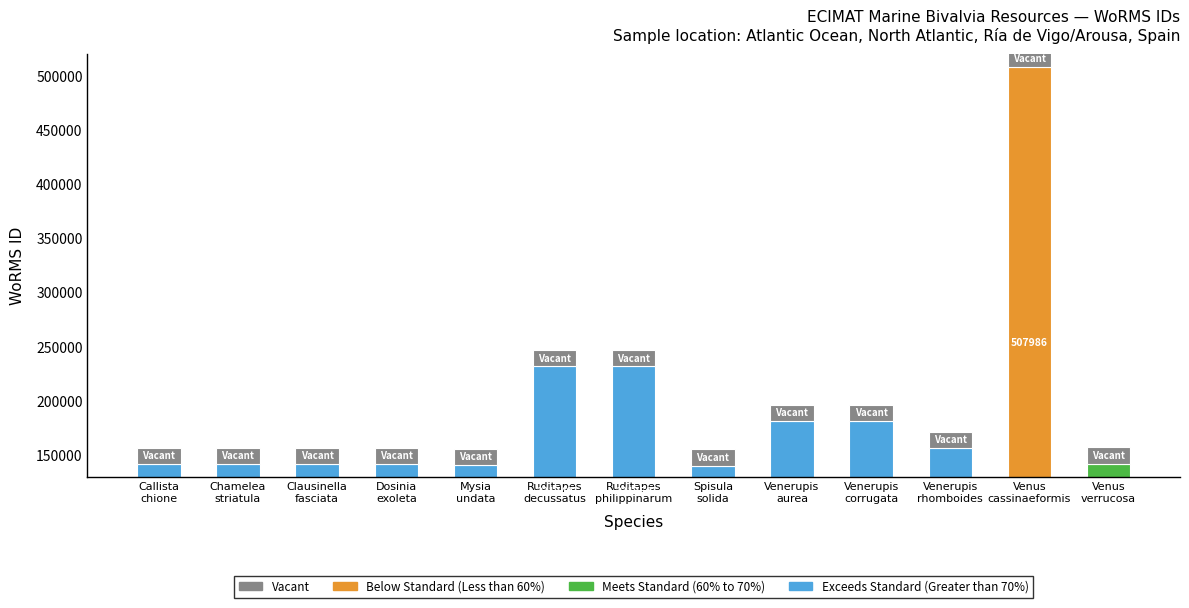

Rank the categories by Vacant (cap) value from lowest to highest.

Callista
chione, Chamelea
striatula, Clausinella
fasciata, Dosinia
exoleta, Mysia
undata, Ruditapes
decussatus, Ruditapes
philippinarum, Spisula
solida, Venerupis
aurea, Venerupis
corrugata, Venerupis
rhomboides, Venus
cassinaeformis, Venus
verrucosa